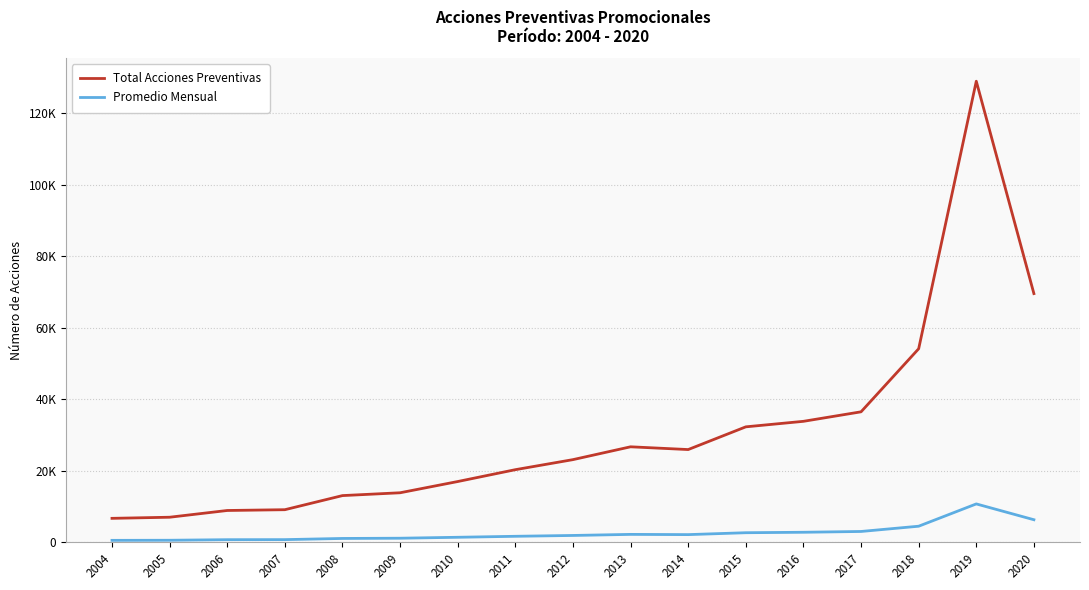

Is this an area chart (filled region under the line)?

No